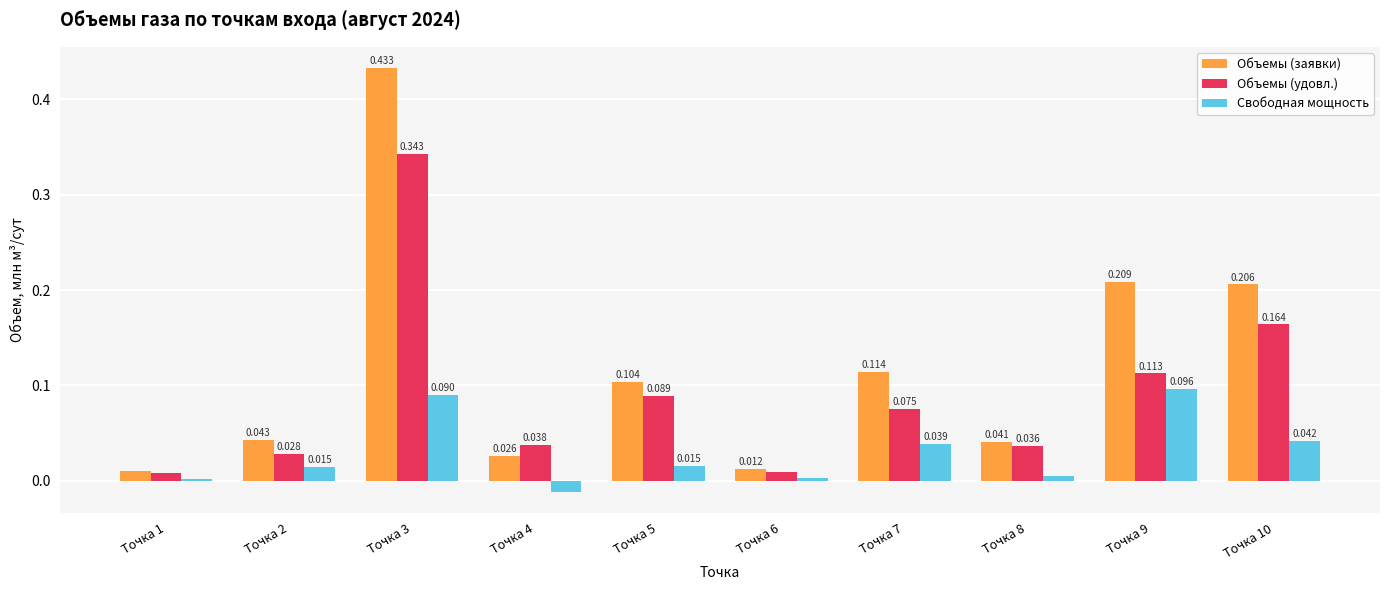

Is the value of Объемы (заявки) at Точка 8 greater than the value of Объемы (удовл.) at Точка 3?

No